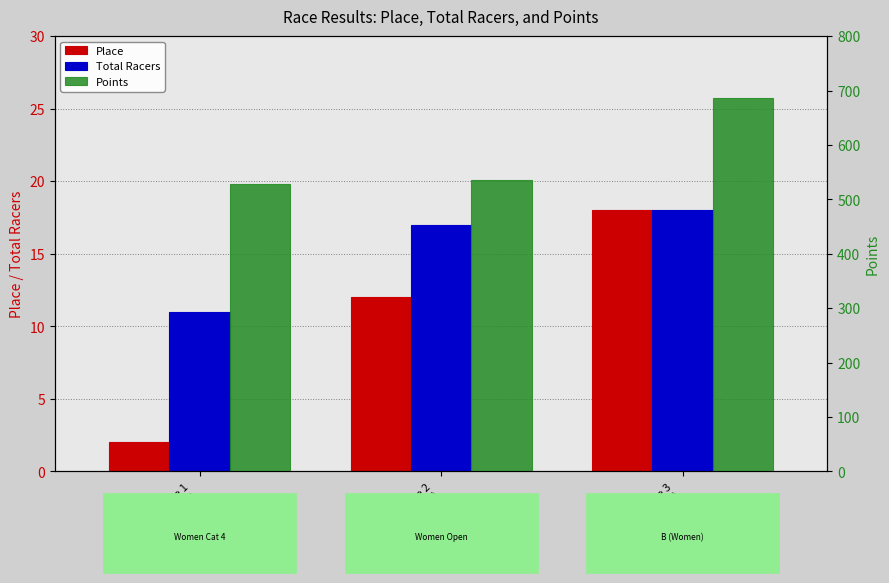

The Total Racers series shows 15.1 at Race 1
(Hermann Cross). True or false?

False